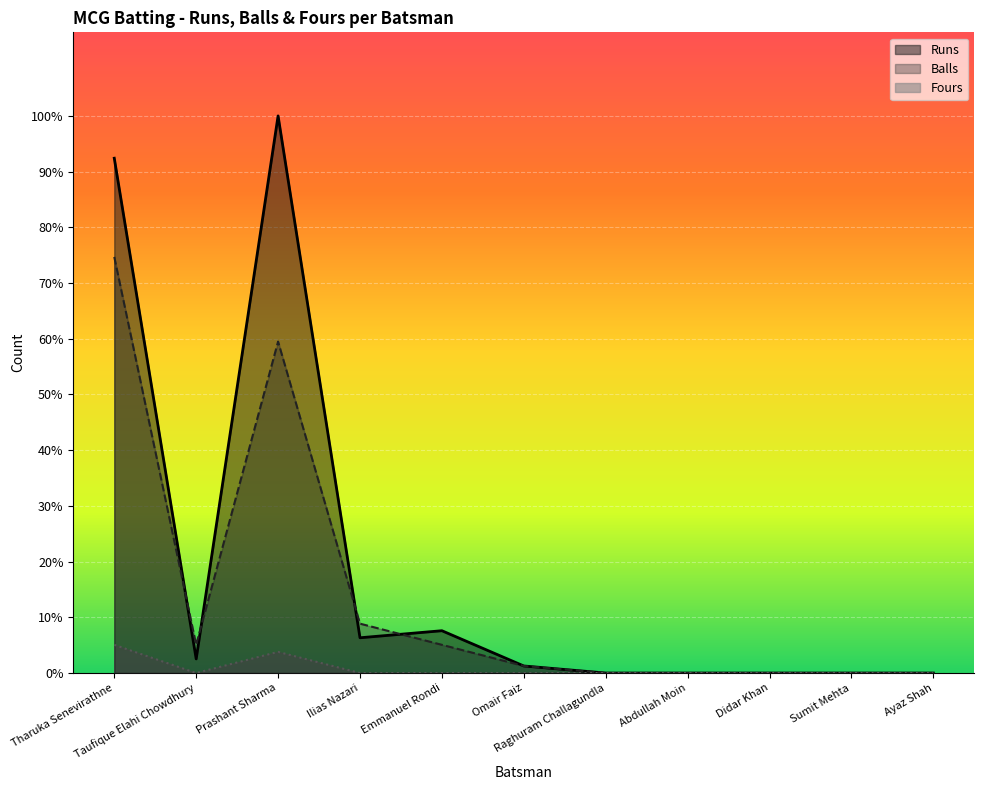

Count the Fours values in the range 0 to 1.

9